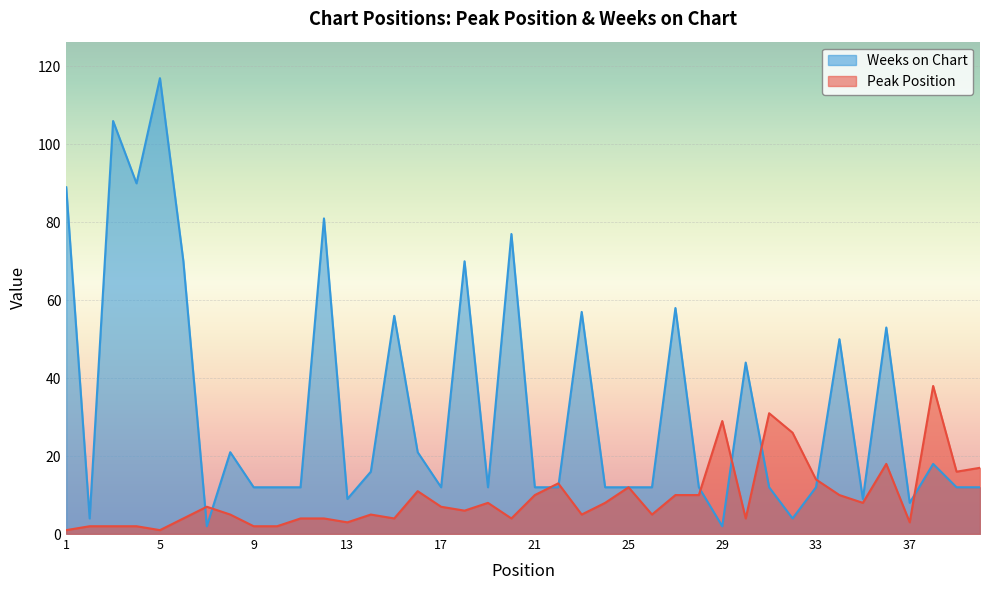

At which category is the sum across all series the highest?

5